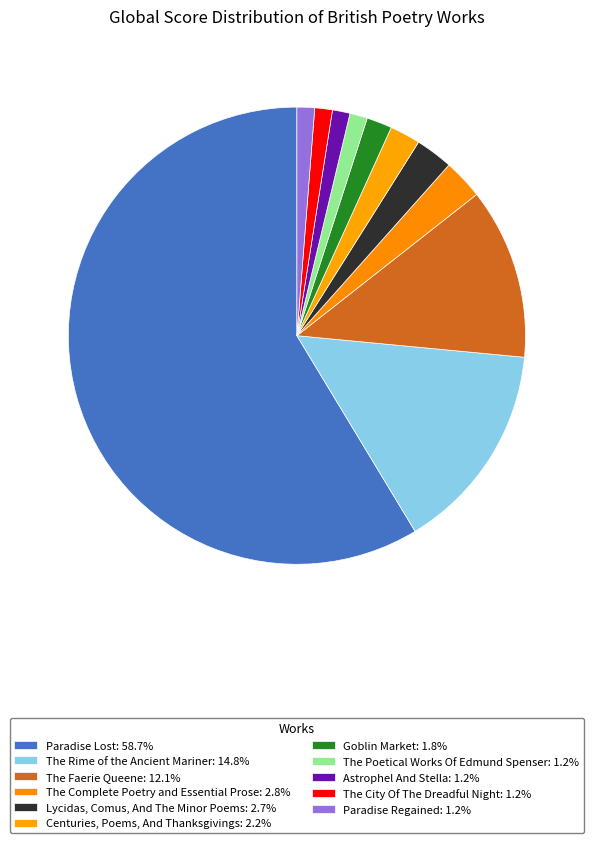

To the nearest percent, what is the difference between the The Poetical Works Of Edmund Spenser and Goblin Market slice percentages?

1%